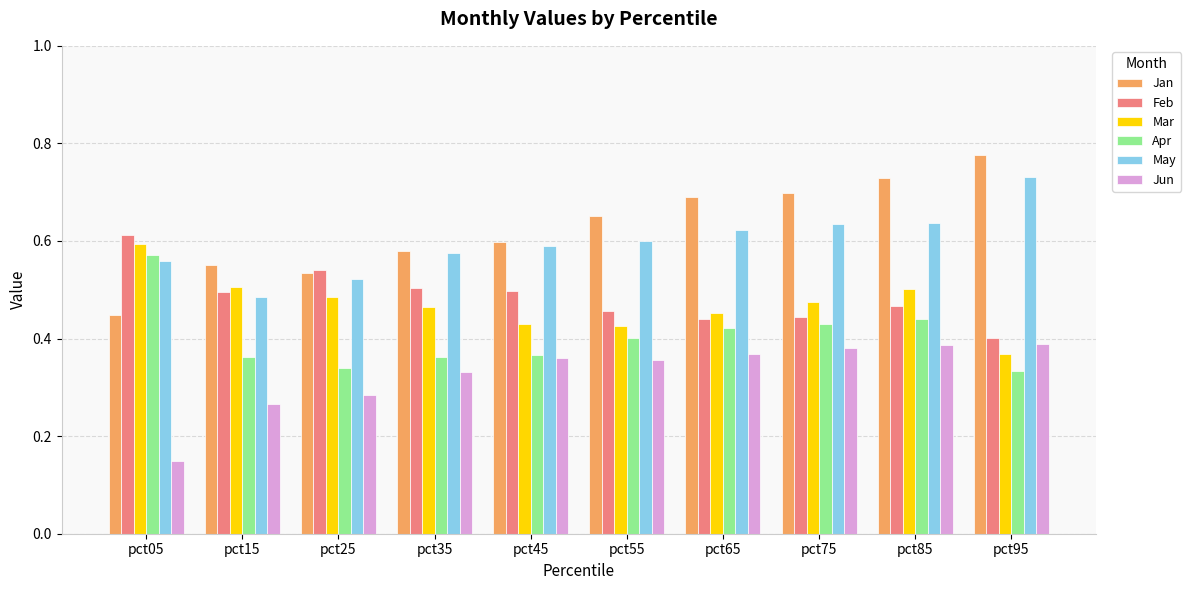

Does the chart contain stacked bars?

No